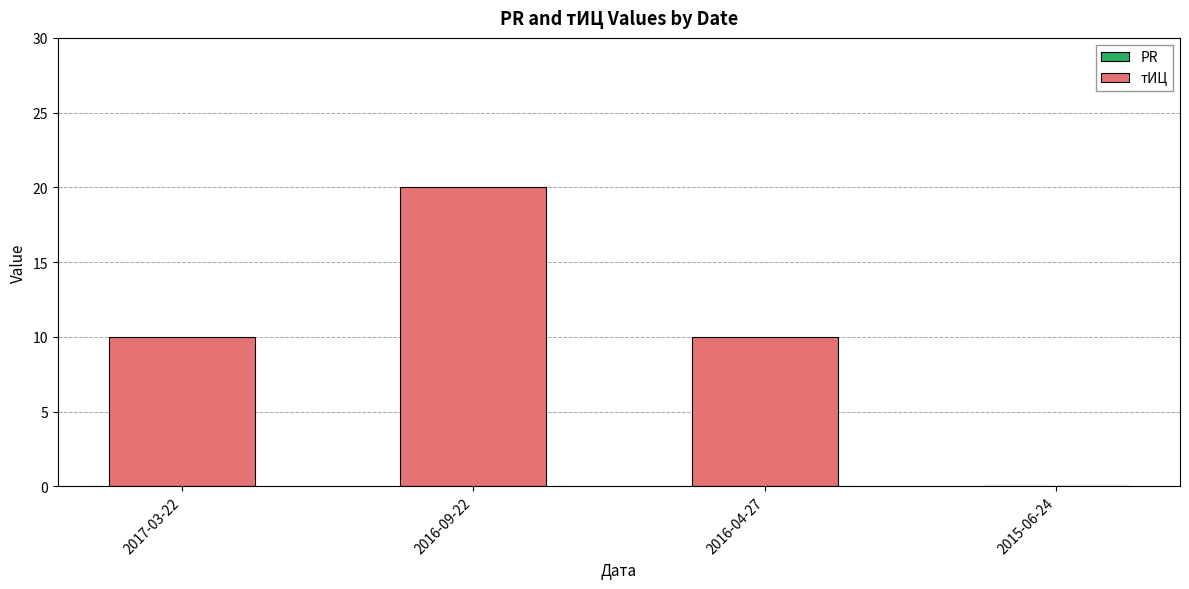

What is the sum of all values?

40